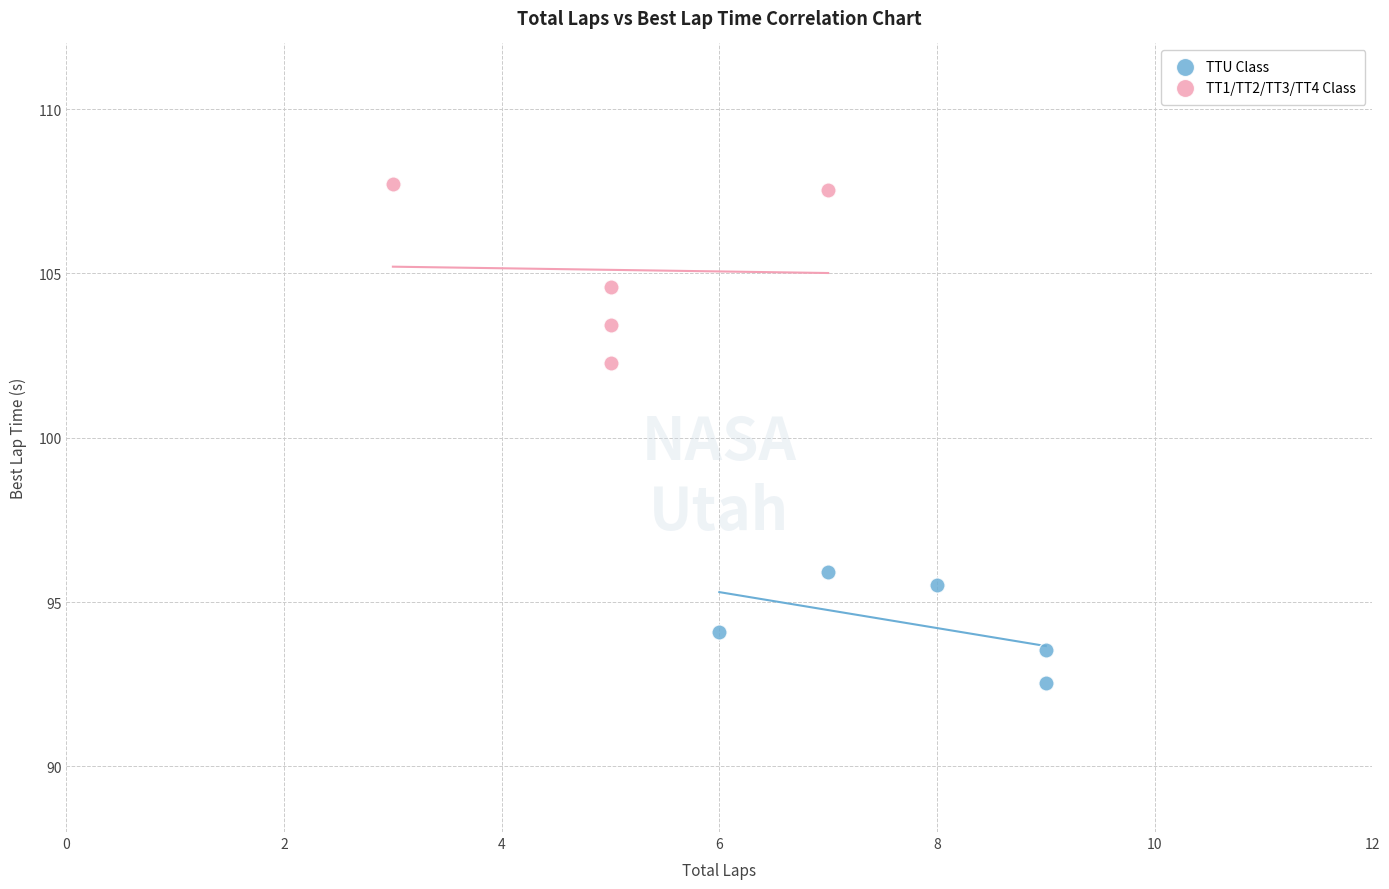

Which series reaches the maximum Y coordinate?

TT1/TT2/TT3/TT4 Class